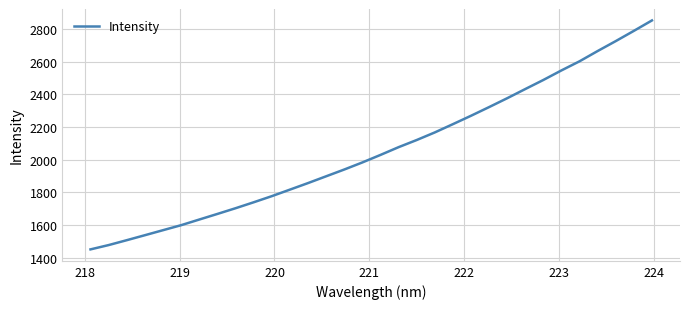

What is the greatest value displayed?

2851.0